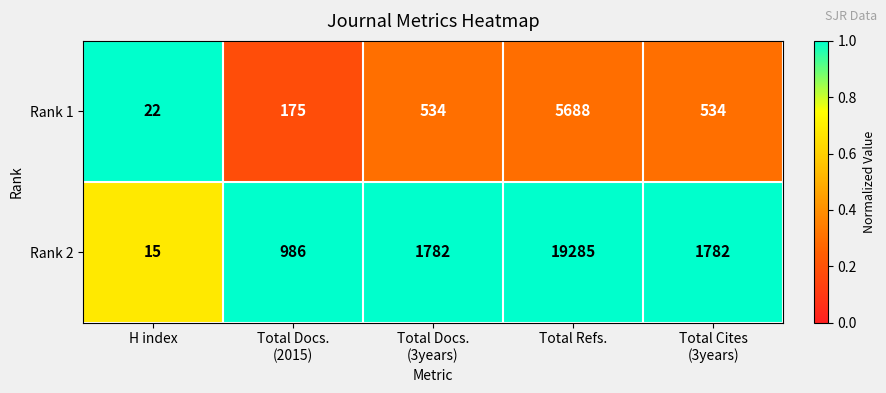

At which category is the sum across all series the highest?

Total Refs.